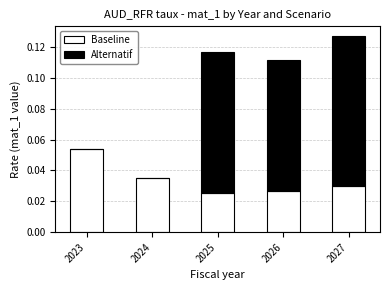

At which label does Baseline reach its peak?

2023